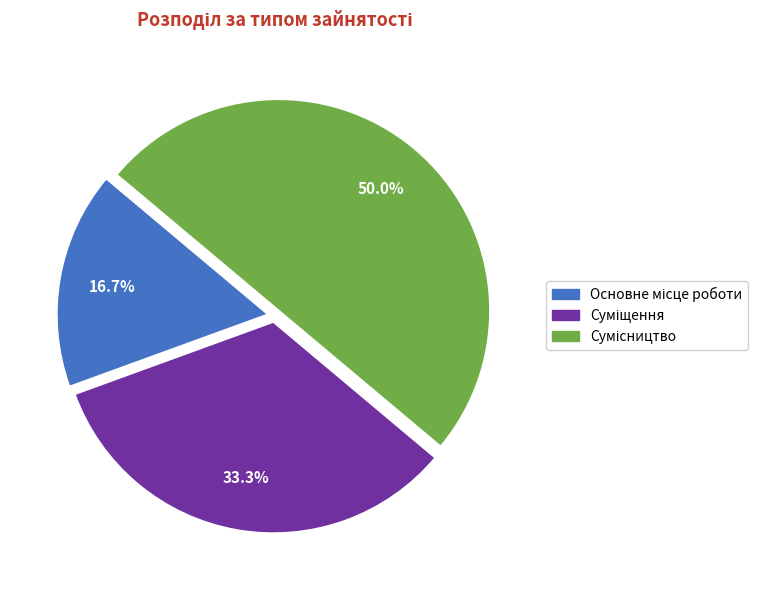

How many segments does this pie chart have?

3